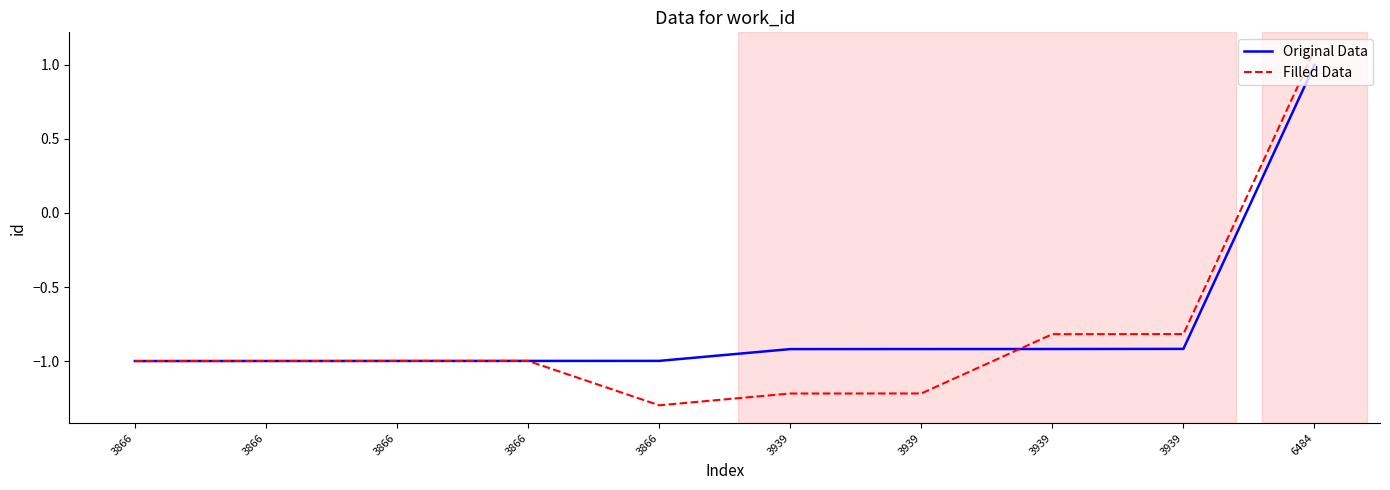

What are all the series names shown in the legend?

Original Data, Filled Data